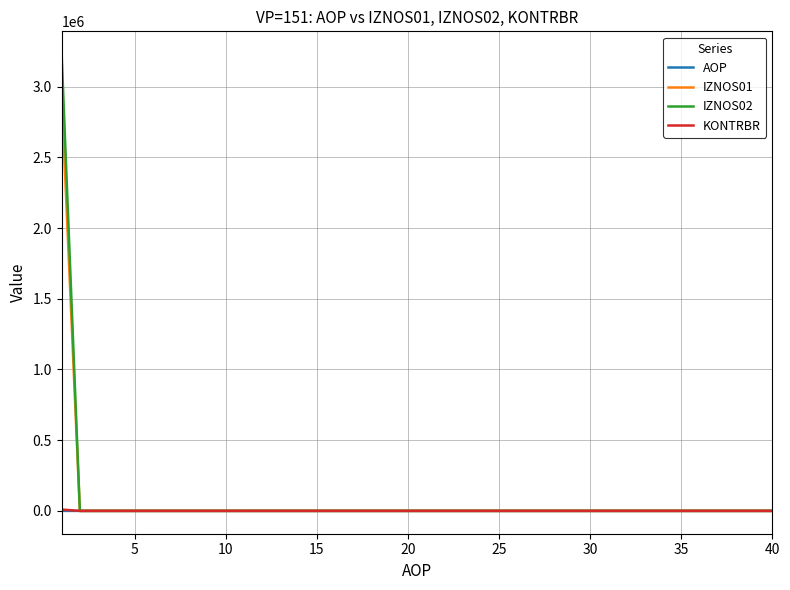

What is the difference between the maximum and minimum values in the IZNOS01 series?

2933818.0